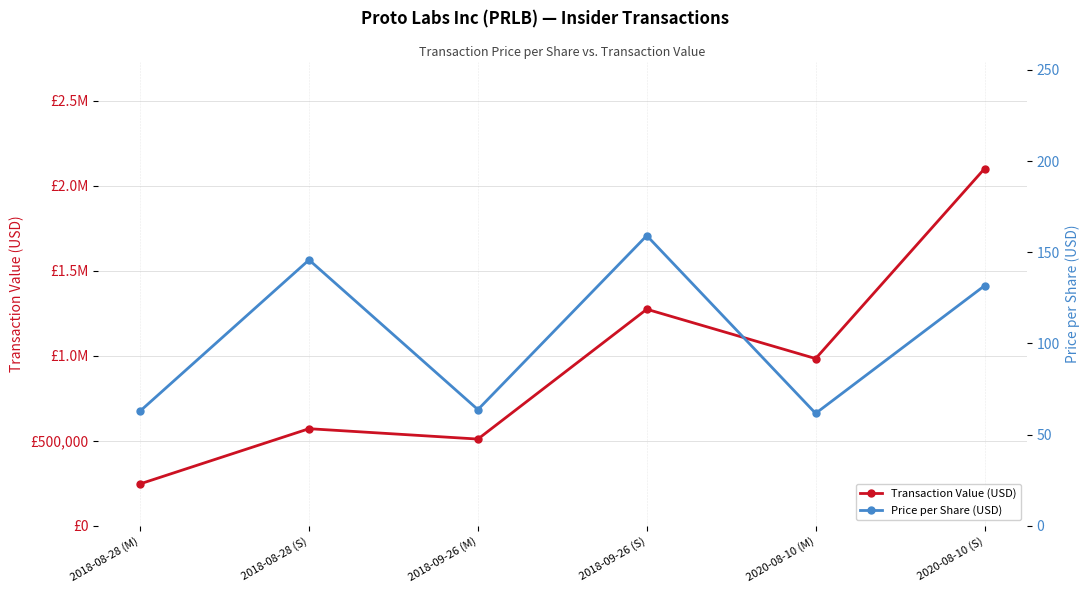

List the series in order of their overall mean, lowest first.

Price per Share (USD), Transaction Value (USD)